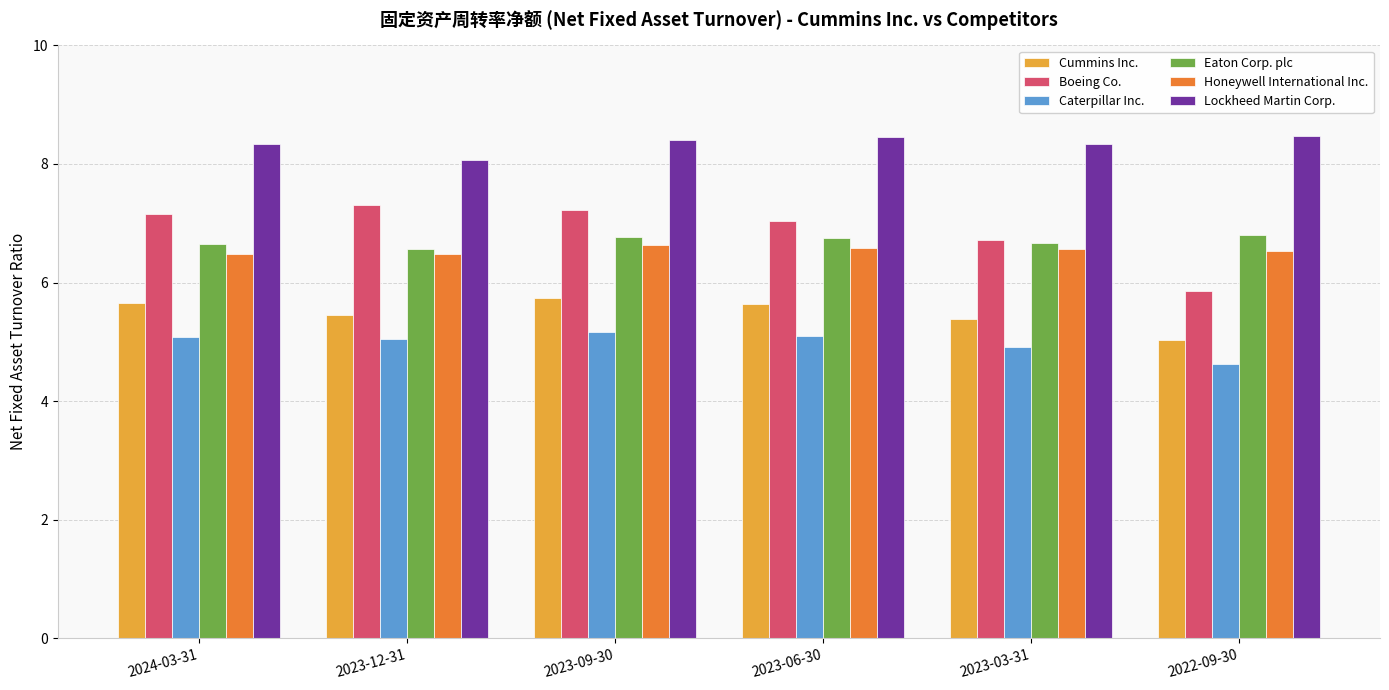

Which category has the lowest value in the Lockheed Martin Corp. series?

2023-12-31